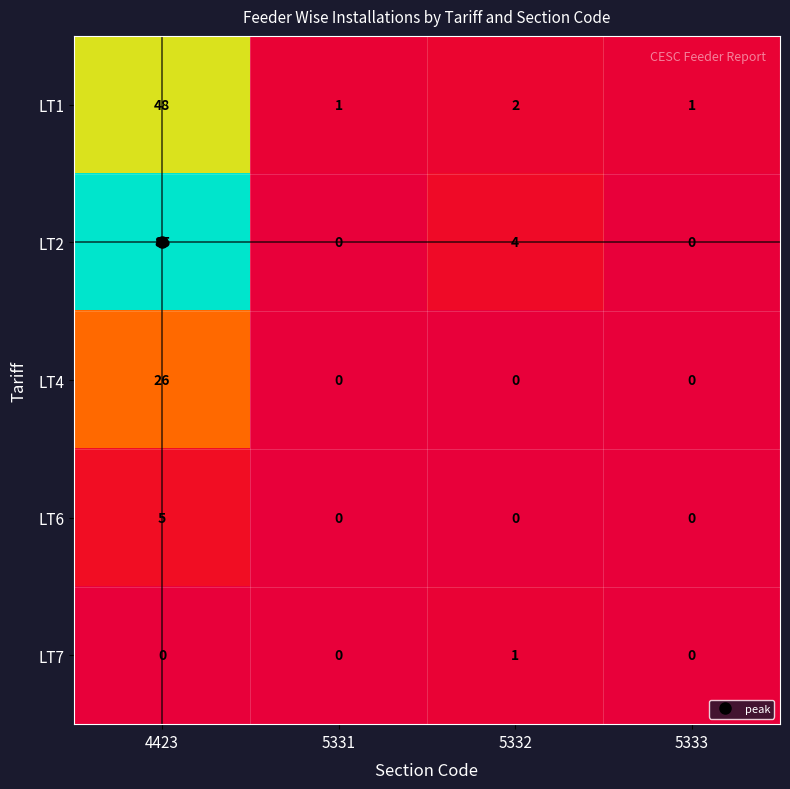

Which label corresponds to the largest value in the chart?

4423